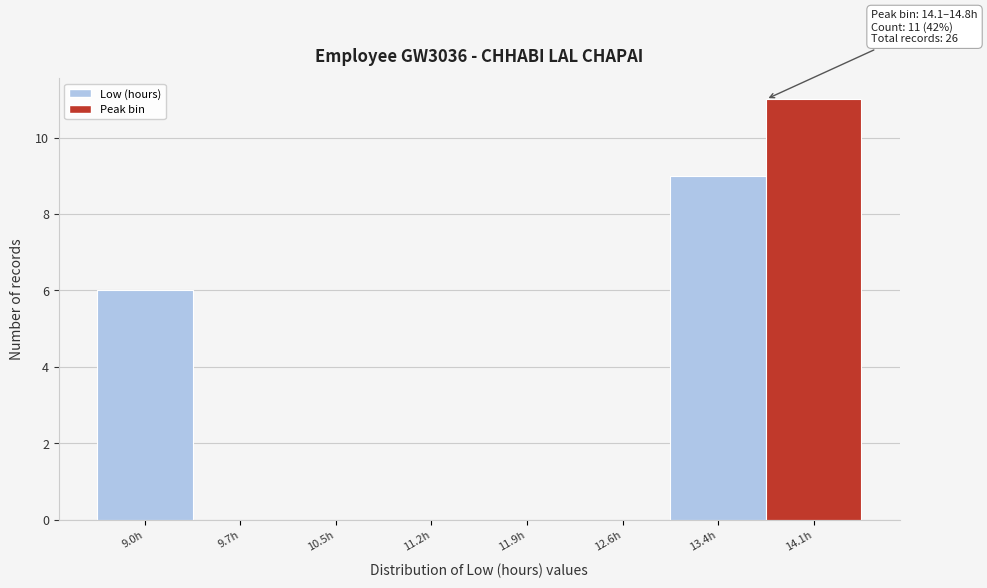

Reading left to right, transcribe all the data shown in this chart.

9.0h=6	9.7h=0	10.5h=0	11.2h=0	11.9h=0	12.6h=0	13.4h=9	14.1h=11